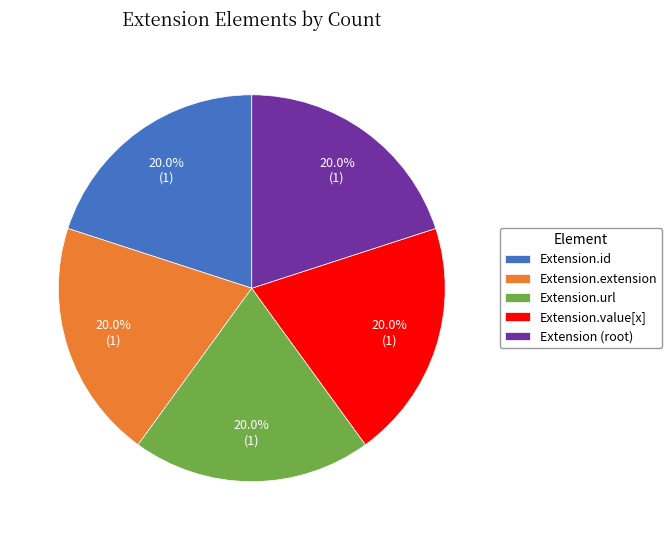

True or false: Extension.extension accounts for 7% of the total.

False